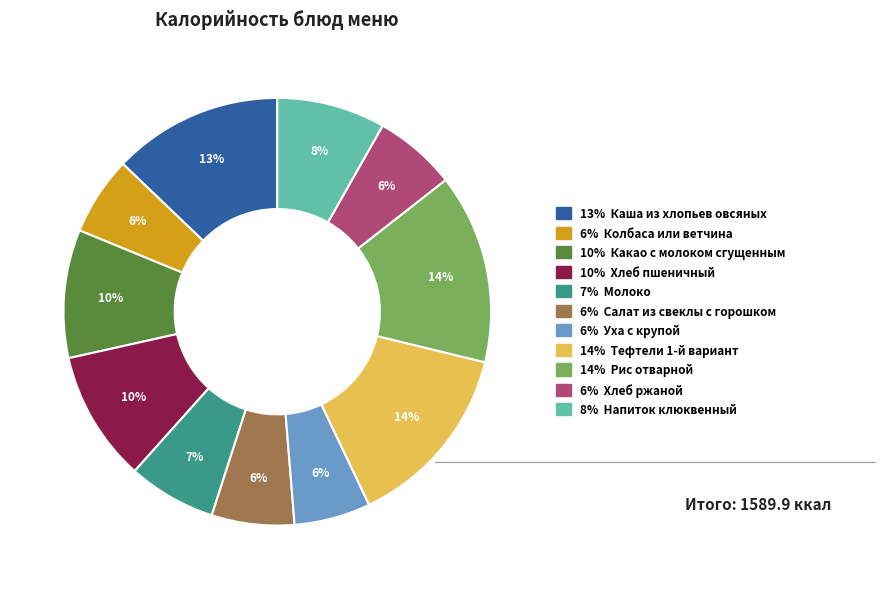

Does 10% Хлеб пшеничный represent more than half of the total?

No